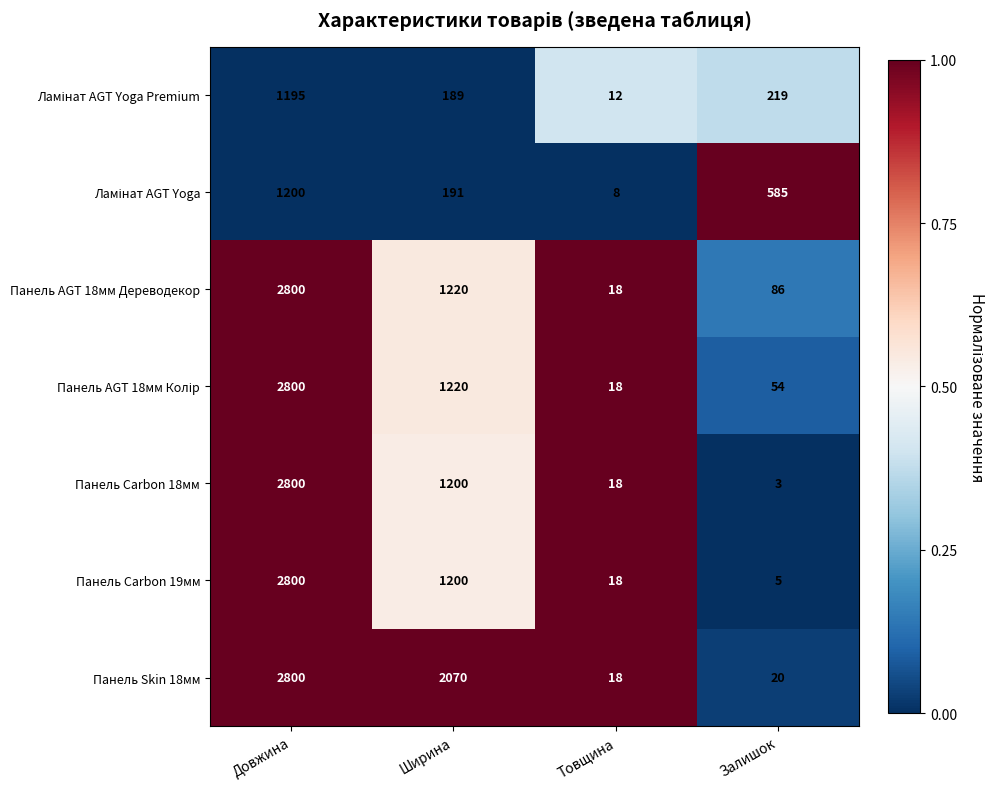

What value does the Панель Skin 18мм series have at Залишок?

20